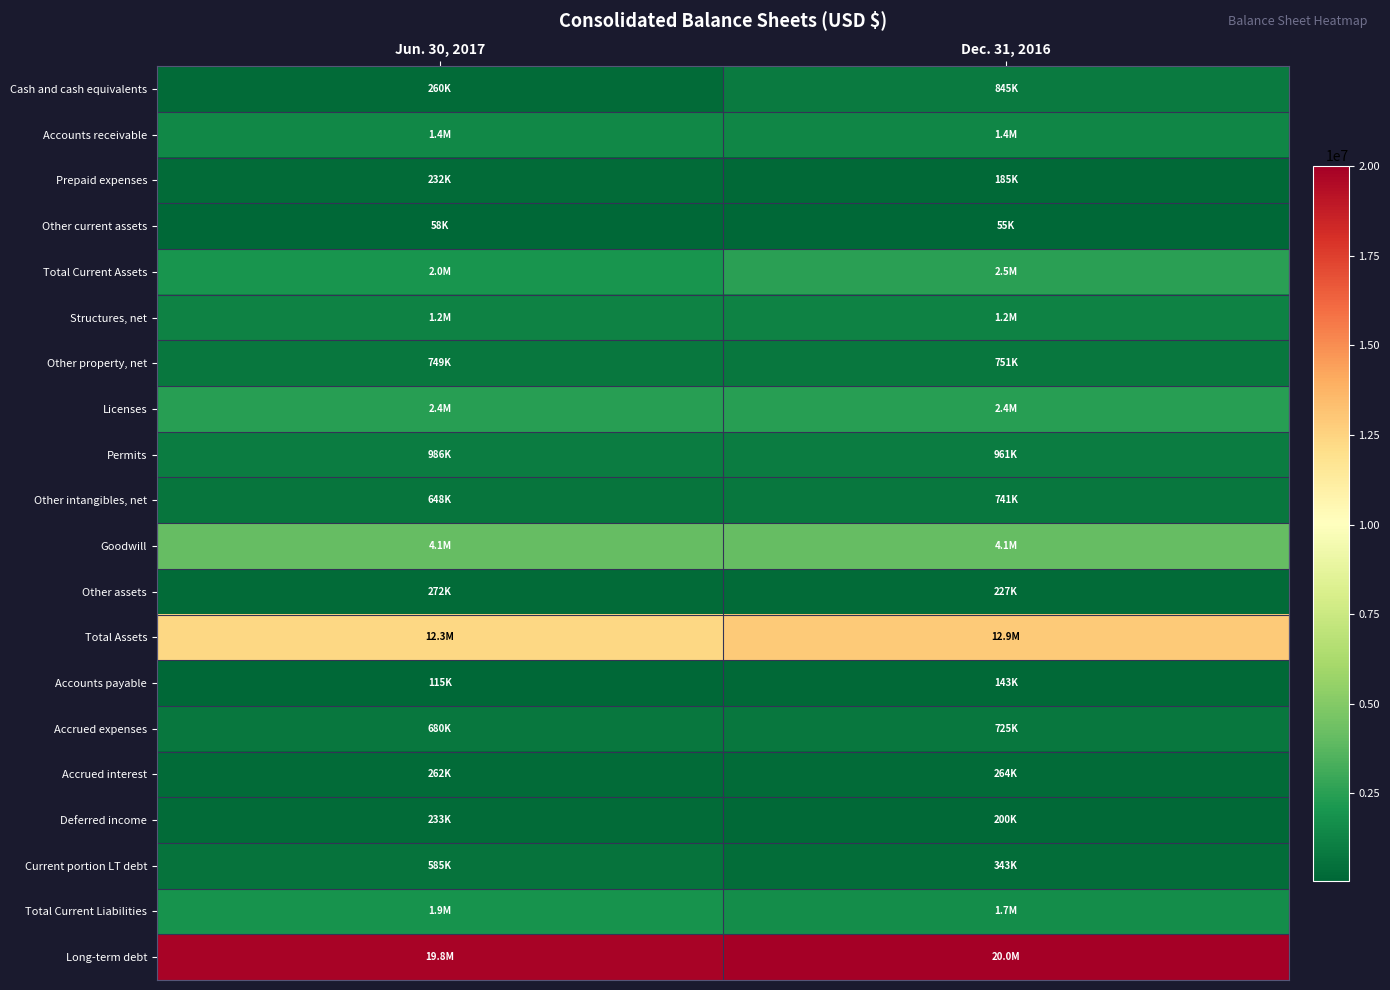

What is the spread (max minus min) of values at Jun. 30, 2017?

19737569